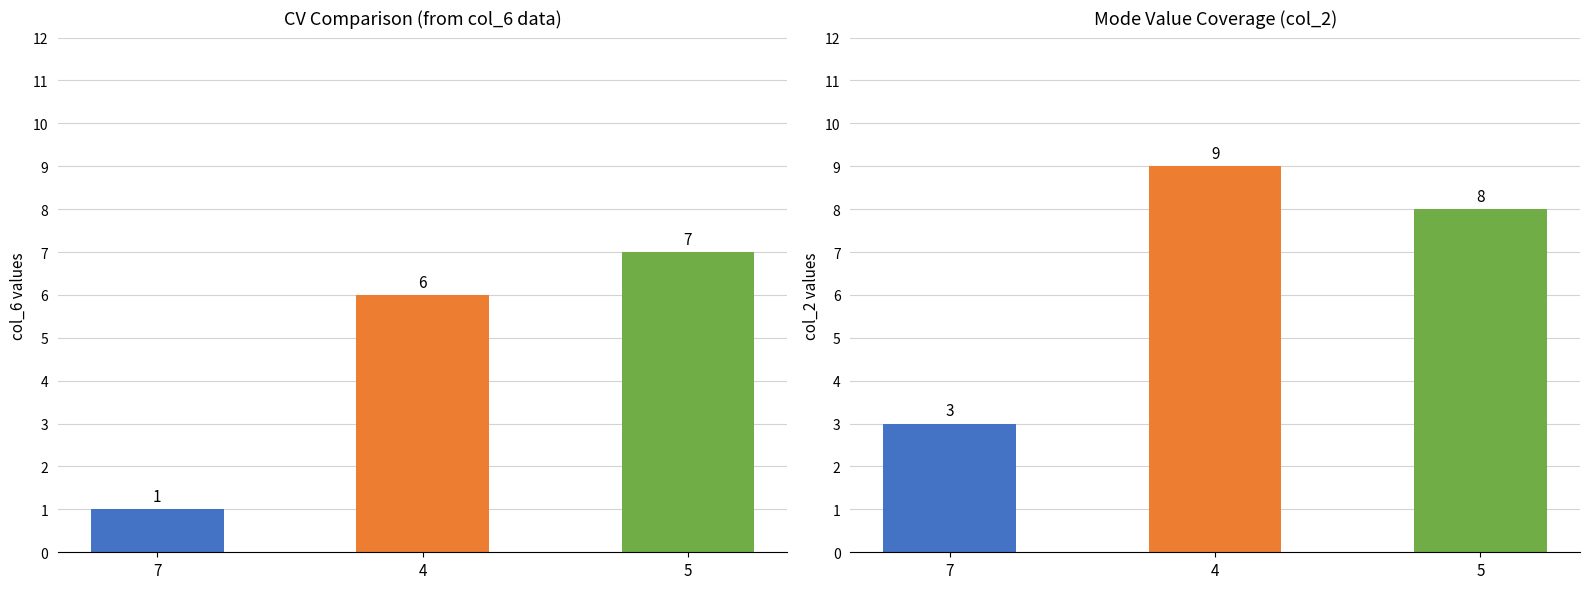

What is the label of the 3rd bar from the right?

7